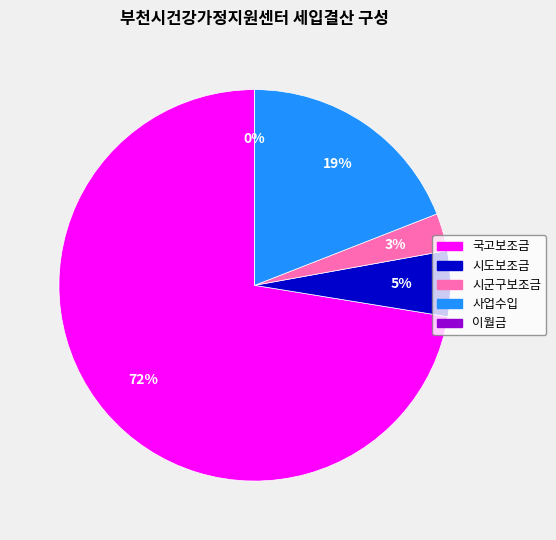

Approximately how many times larger is the value at 시도보조금 compared to 국고보조금?

0.1